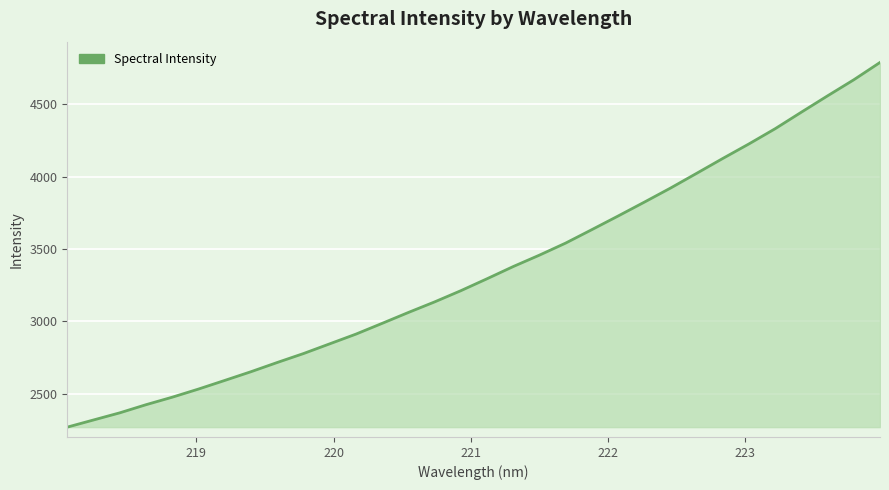

What is the sum of all values?

107243.6